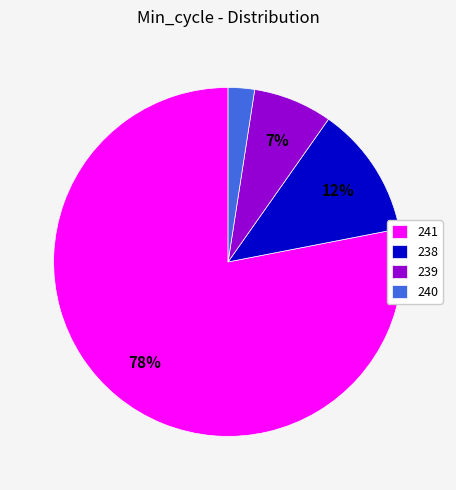

Approximately how many times larger is the value at 240 compared to 239?

0.3